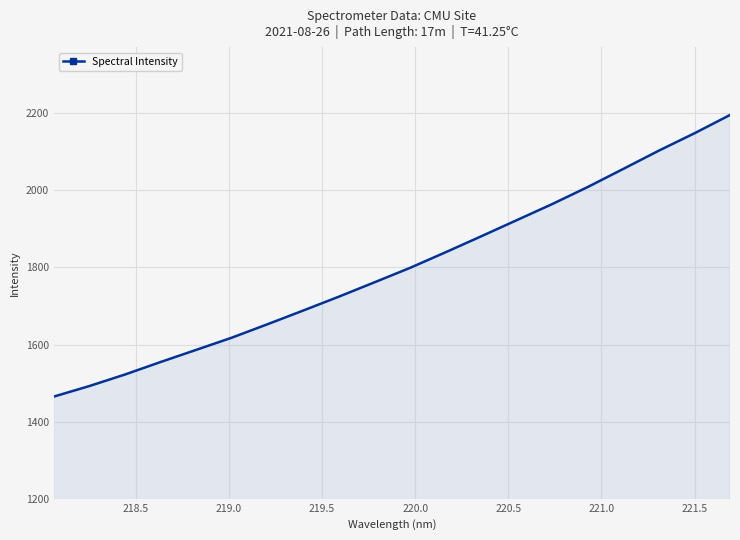

What is the minimum value shown in the chart?

1464.7